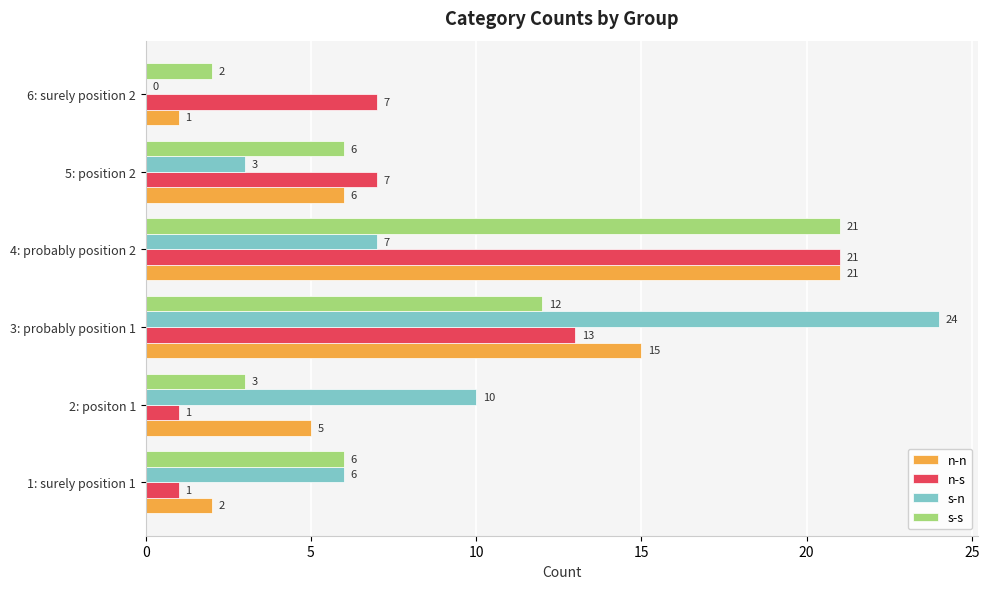

The value of n-n at 4: probably position 2 is 21. True or false?

True